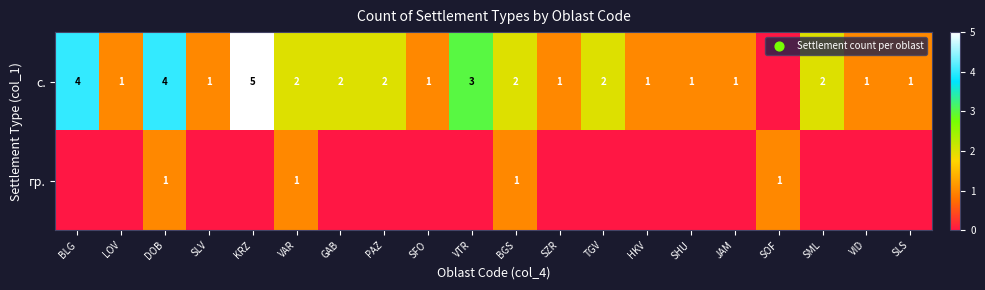

What is the total value across all series at DOB?

5